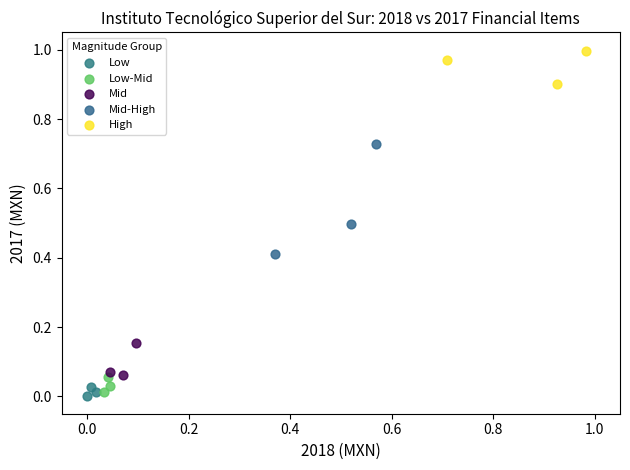

Which series has the widest spread of Y values?

Mid-High